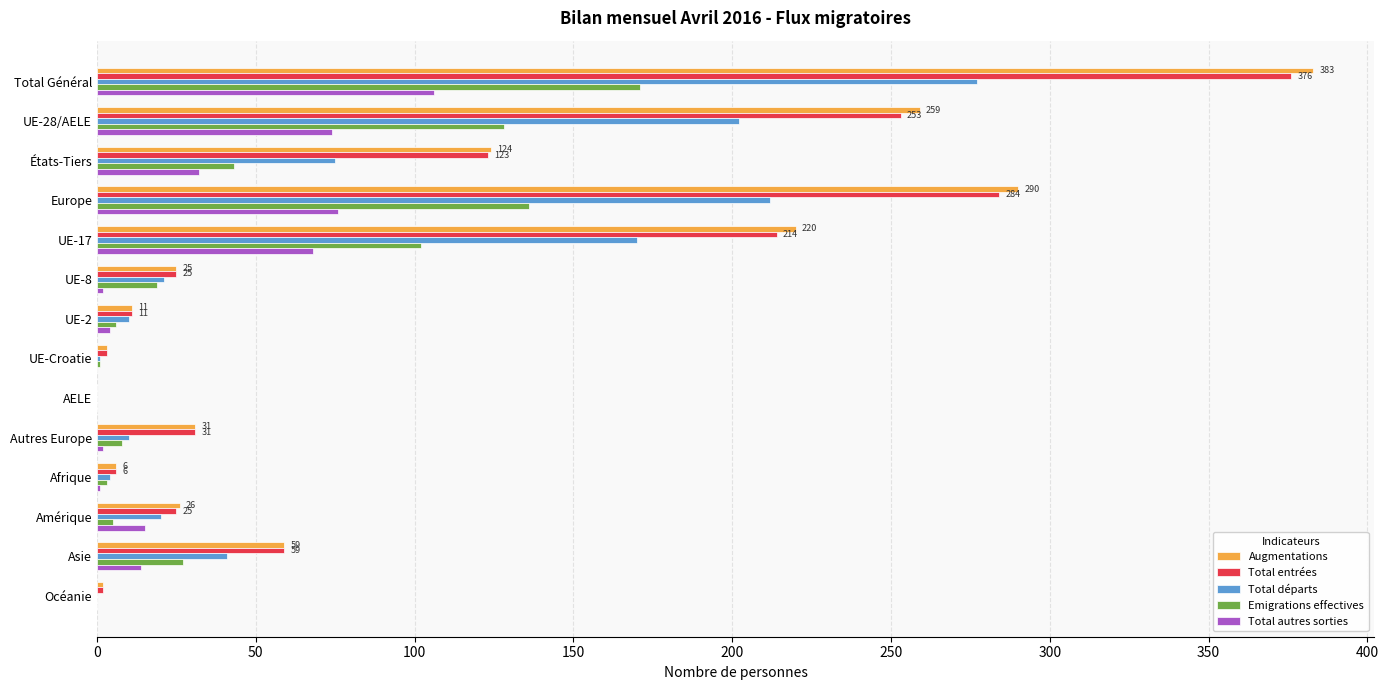

Where is Total entrées nearest to the value 188?

UE-17